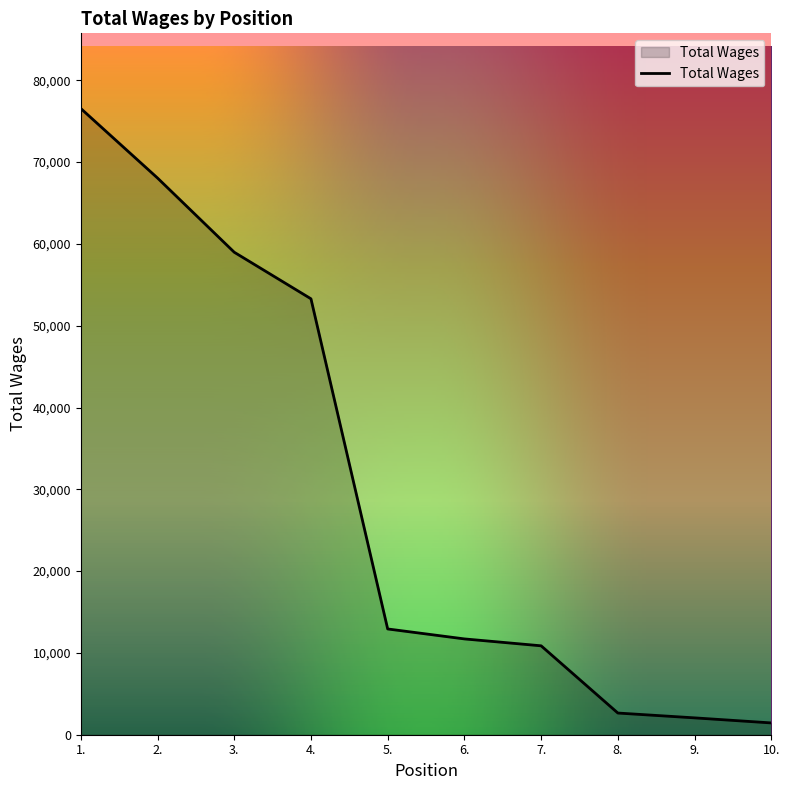

What is the difference between the values at 5. and 2.?

55125